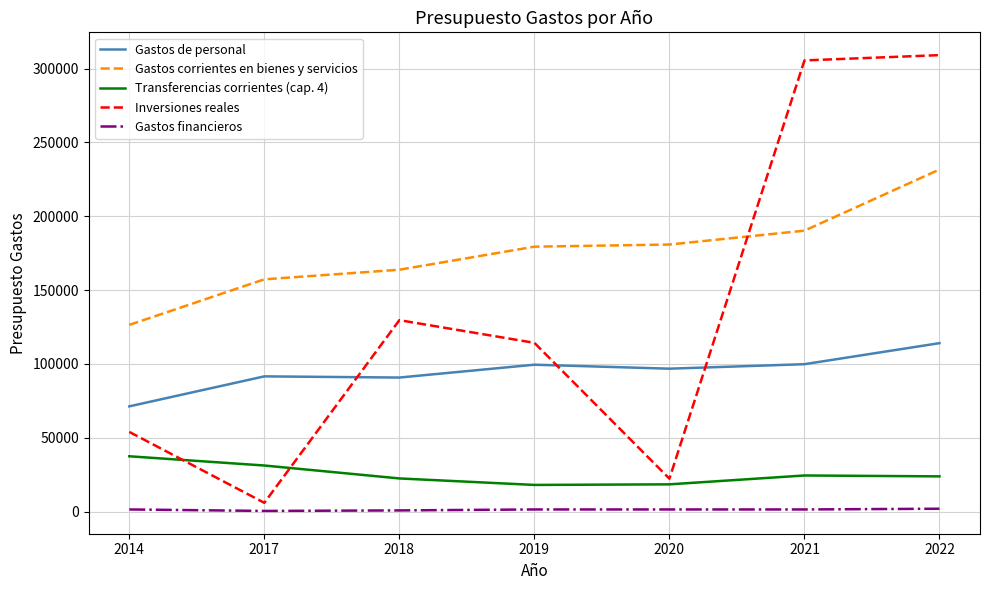

What is the difference between the Gastos financieros values at 2017 and 2018?

350